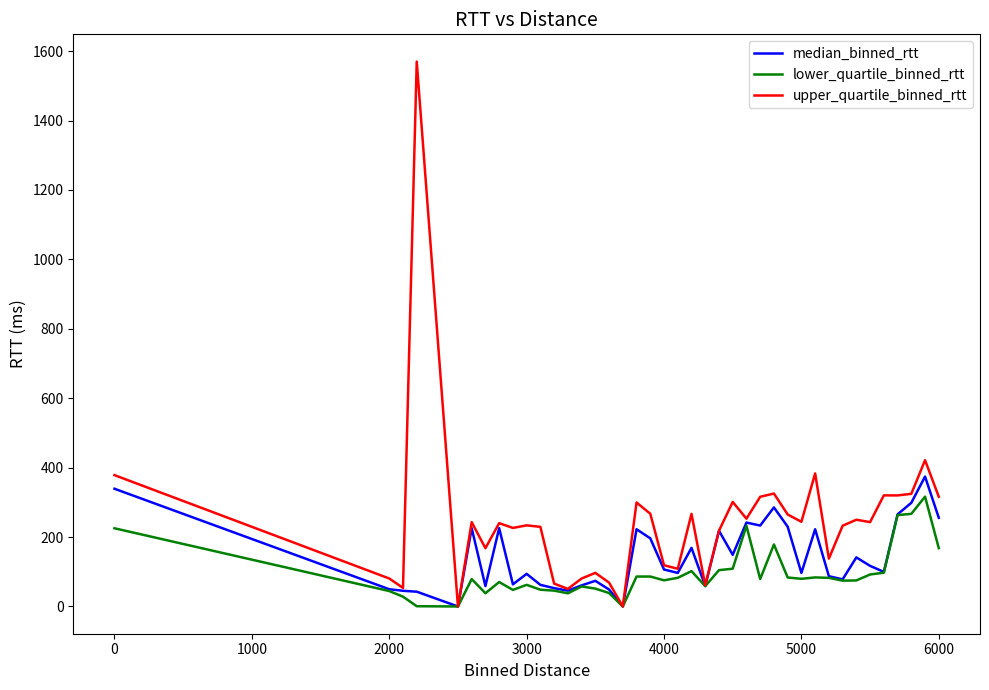

Which series has the largest total across all categories?

upper_quartile_binned_rtt